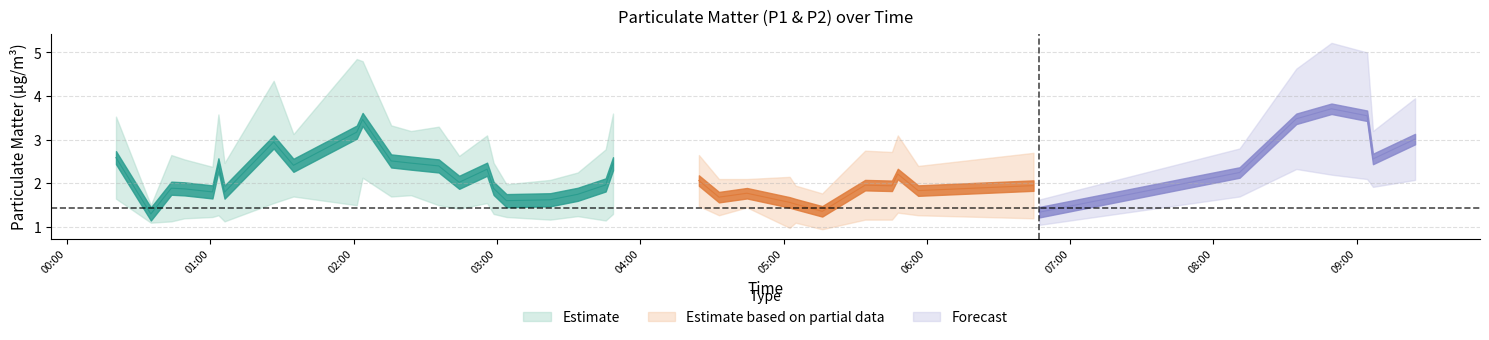

Does the chart have visible grid lines?

Yes